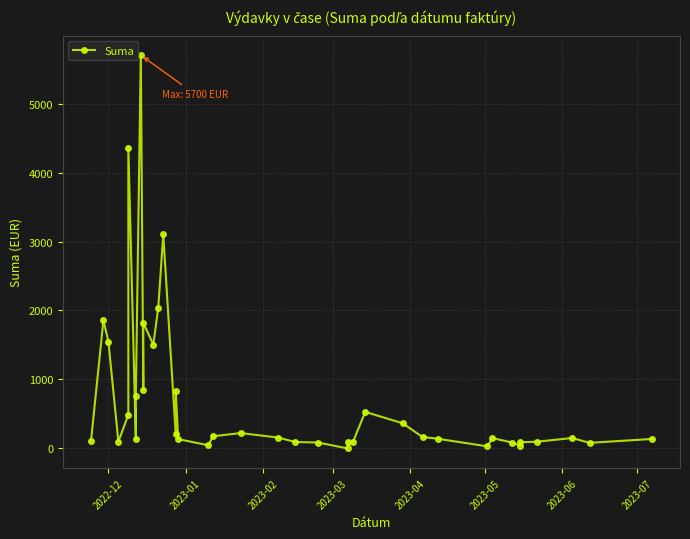

What is the value of the 21st point from the left?

158.4